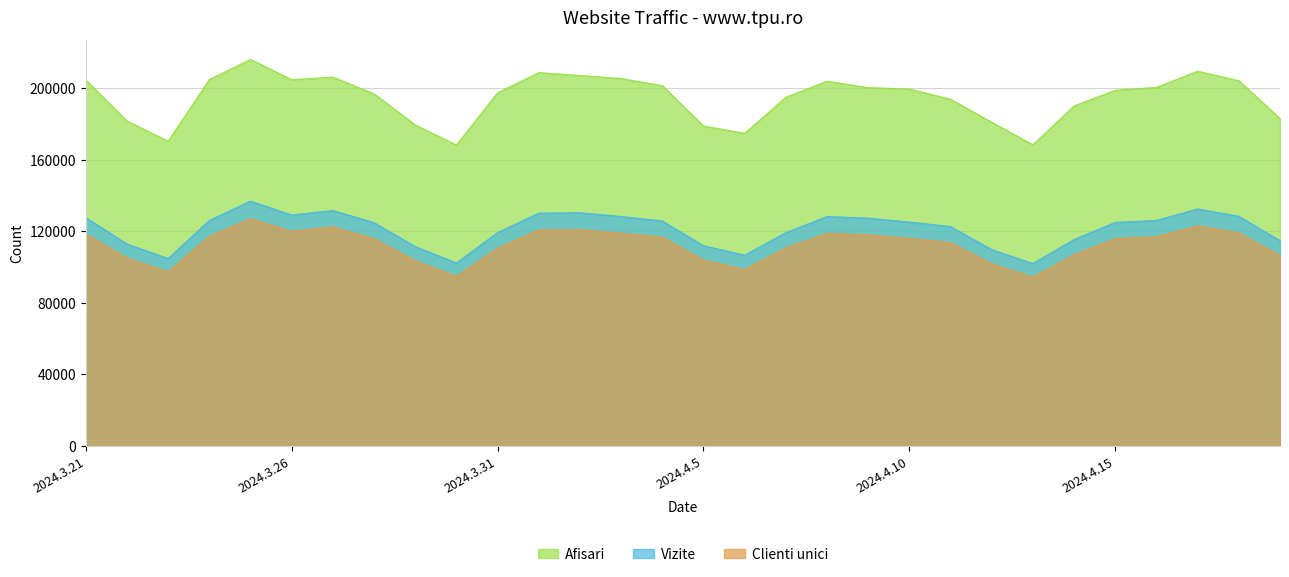

List the labels in order of Vizite value, largest first.

2024.3.25, 2024.4.17, 2024.3.27, 2024.4.2, 2024.4.1, 2024.3.26, 2024.4.18, 2024.4.3, 2024.4.8, 2024.3.21, 2024.4.9, 2024.4.16, 2024.3.24, 2024.4.4, 2024.4.10, 2024.4.15, 2024.3.28, 2024.4.11, 2024.3.31, 2024.4.7, 2024.4.14, 2024.4.19, 2024.3.22, 2024.4.5, 2024.3.29, 2024.4.12, 2024.4.6, 2024.3.23, 2024.3.30, 2024.4.13